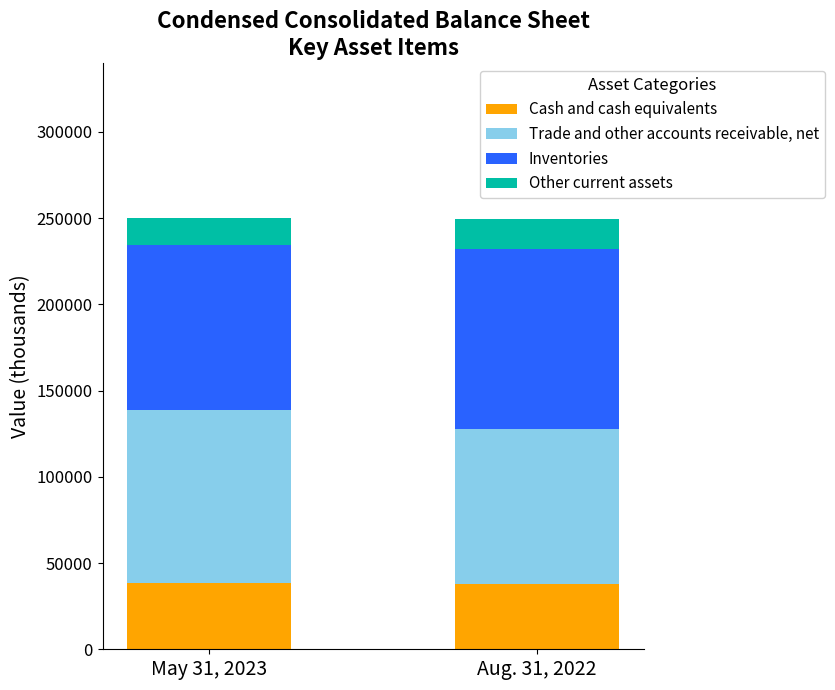

What is the total value across all series at May 31, 2023?

249860